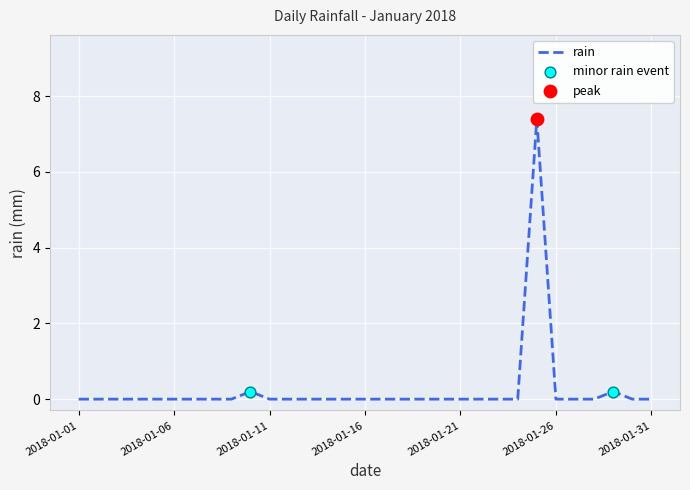

What is the greatest value displayed?

7.4